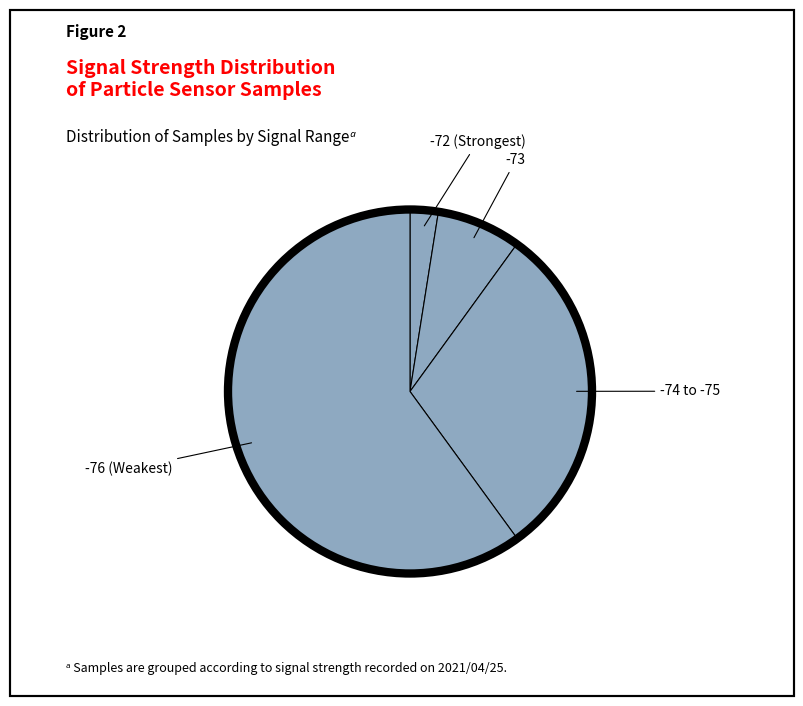

How many slices are in this pie chart?

4